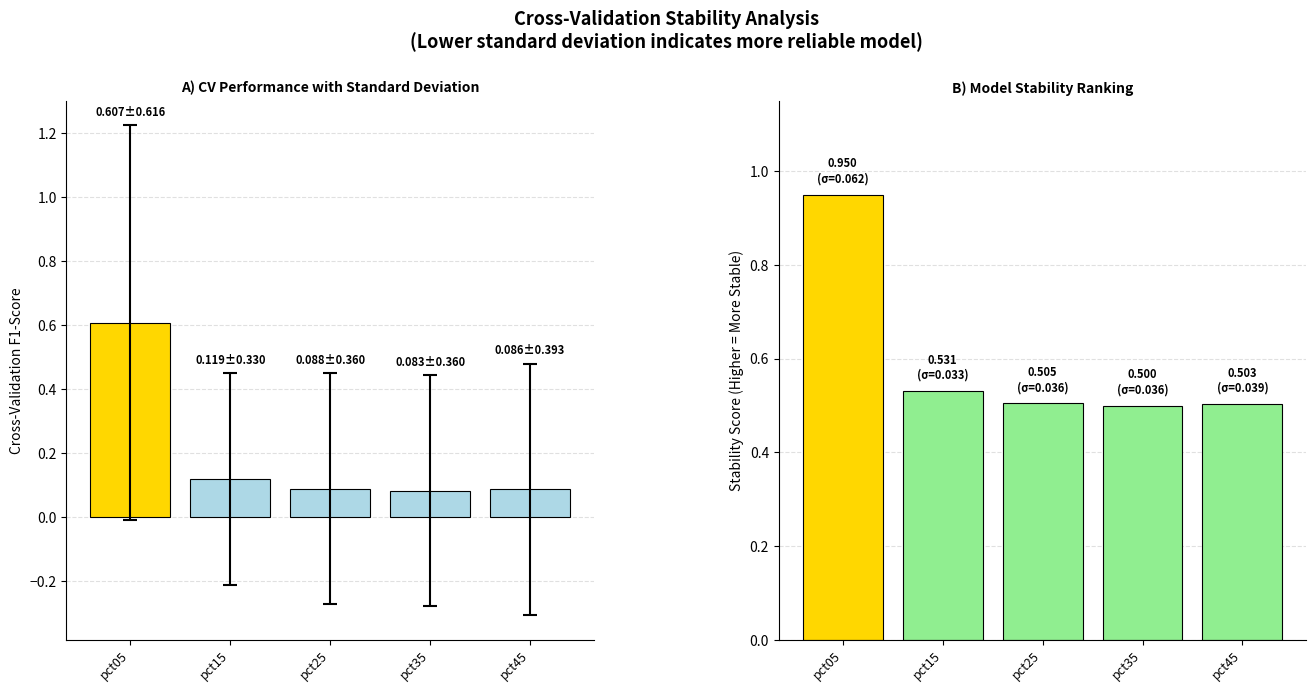

Which has a higher value, pct05 or pct25?

pct05